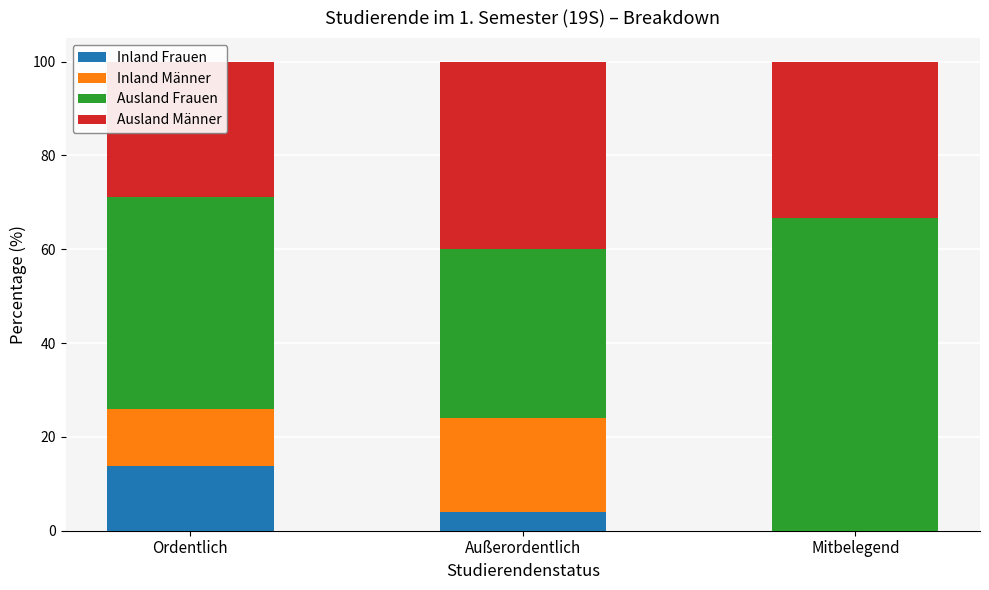

Reading left to right, what are all the values shown in this chart?

Inland Frauen: 13.7	4.0	0.0
Inland Männer: 12.3	20.0	0.0
Ausland Frauen: 45.2	36.0	66.7
Ausland Männer: 28.8	40.0	33.3